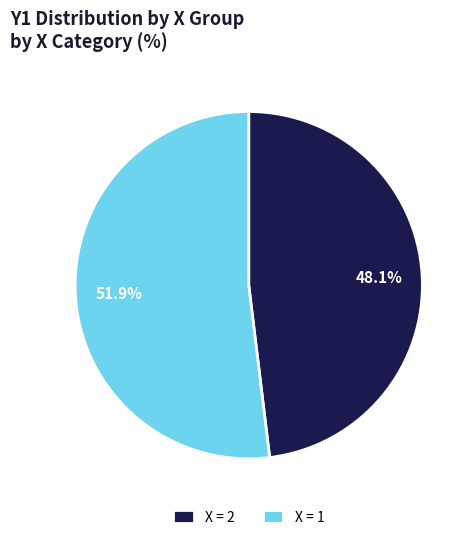

What is the total percentage of X = 1 and X = 2?

100.0%